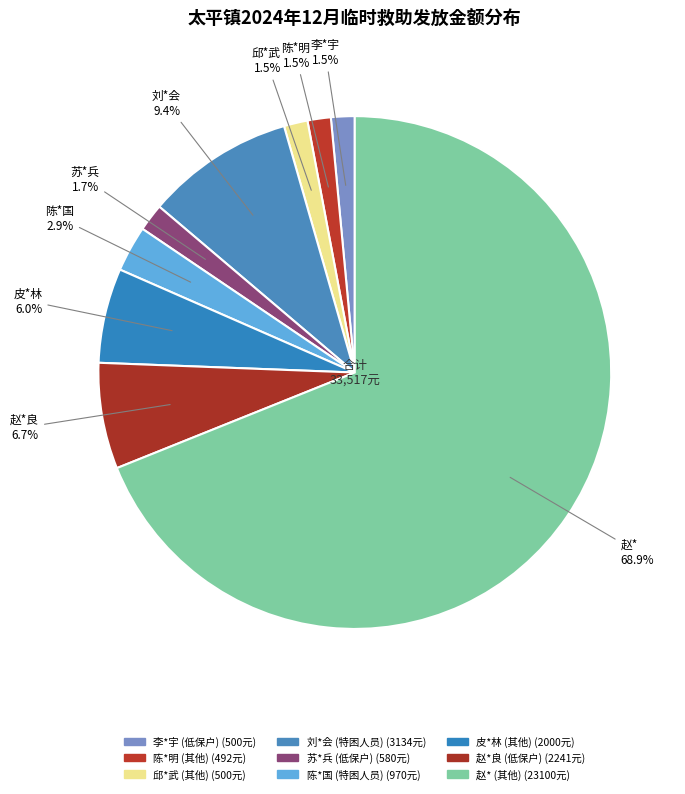

Count the number of slices in the pie.

9